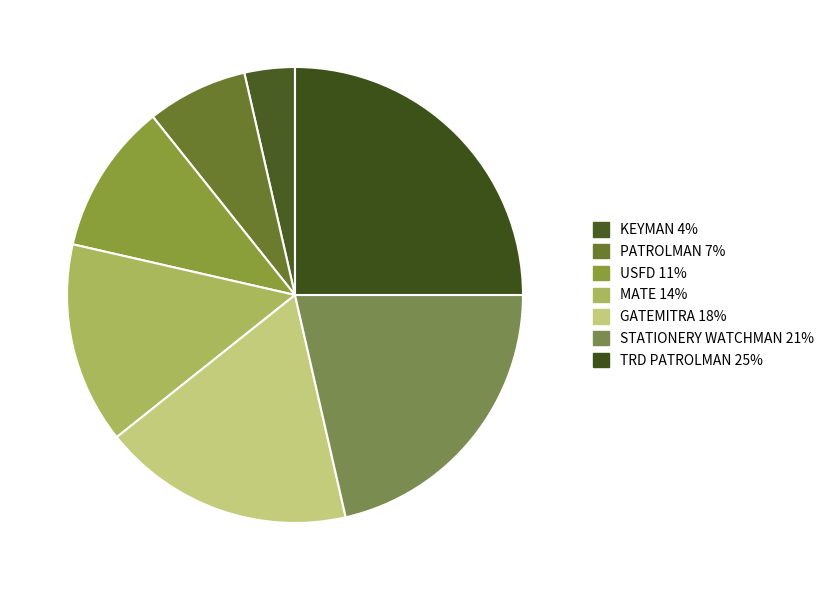

How many segments does this pie chart have?

7